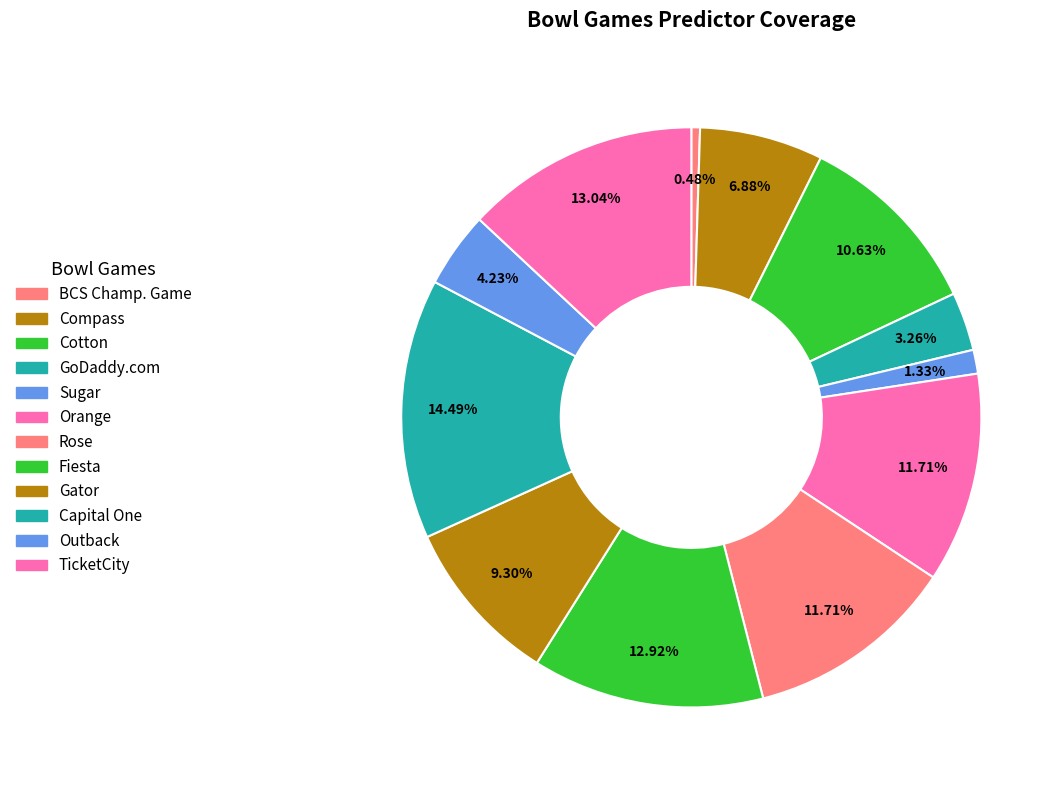

How many slices are in this pie chart?

12